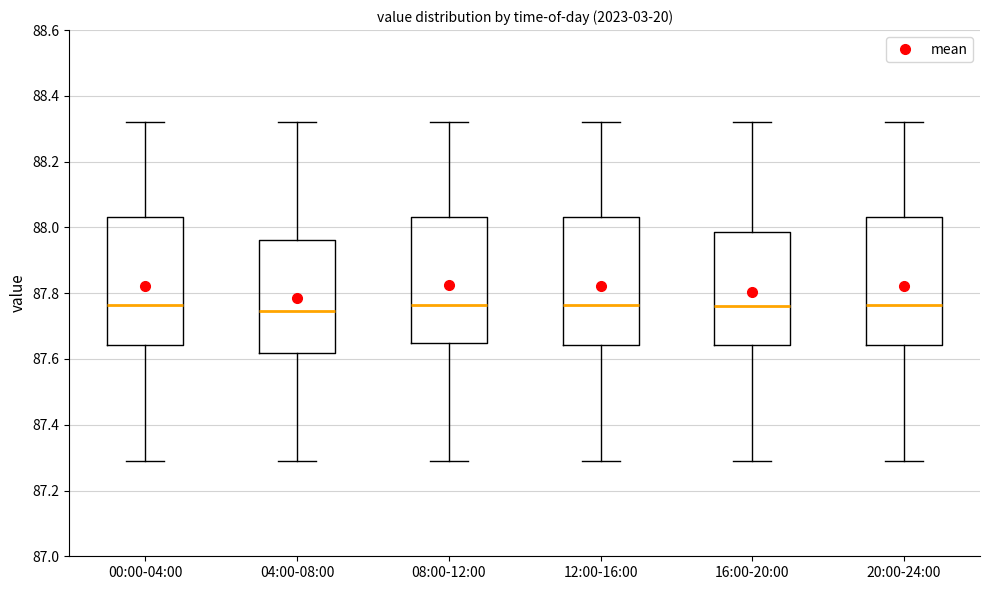

Reading left to right, transcribe this box plot: for each box, give where its median line is, the range the box spans, and where its two whiskers end, as read against the y-axis. The values are not printed on the chart, so give them approximately, as read against the axis.

00:00-04:00: median 87.76, box 87.64 to 88.04, whiskers 87.30 to 88.32
04:00-08:00: median 87.74, box 87.62 to 87.96, whiskers 87.30 to 88.32
08:00-12:00: median 87.76, box 87.66 to 88.04, whiskers 87.30 to 88.32
12:00-16:00: median 87.76, box 87.64 to 88.04, whiskers 87.30 to 88.32
16:00-20:00: median 87.76, box 87.64 to 87.98, whiskers 87.30 to 88.32
20:00-24:00: median 87.76, box 87.64 to 88.04, whiskers 87.30 to 88.32